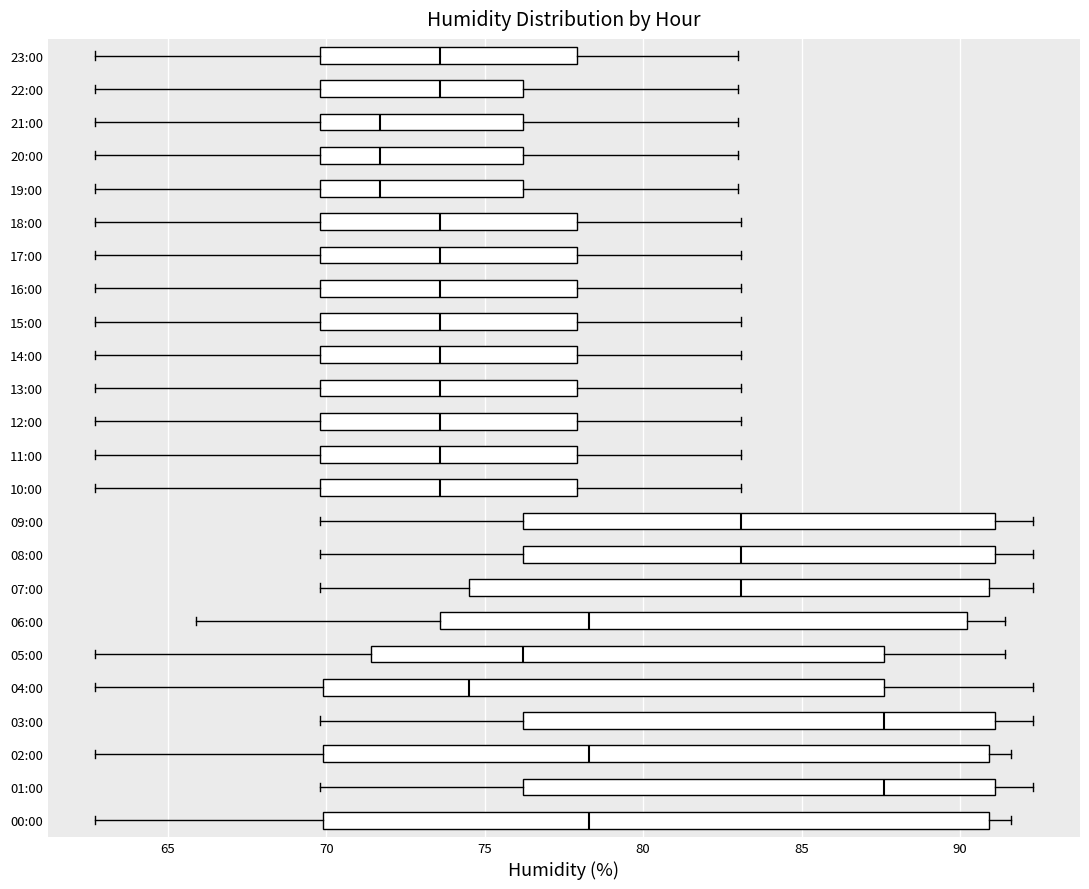

Where is the left edge of the box for 19:00 on the x-axis? The values are not printed on the chart, so give them approximately, as read against the axis.

70.0